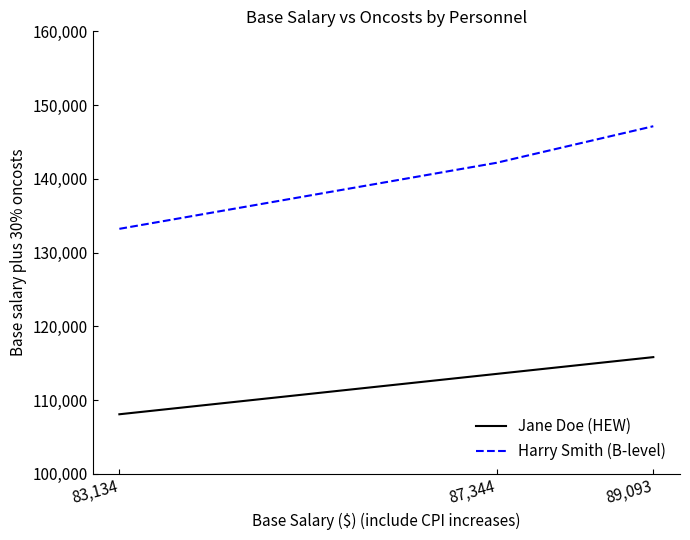

Is it true that Jane Doe (HEW) equals 29438.6 at 89,093?

False